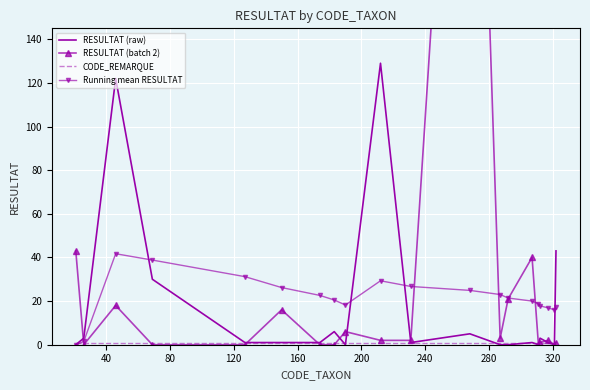

Which series has the largest total across all categories?

RESULTAT (batch 2)